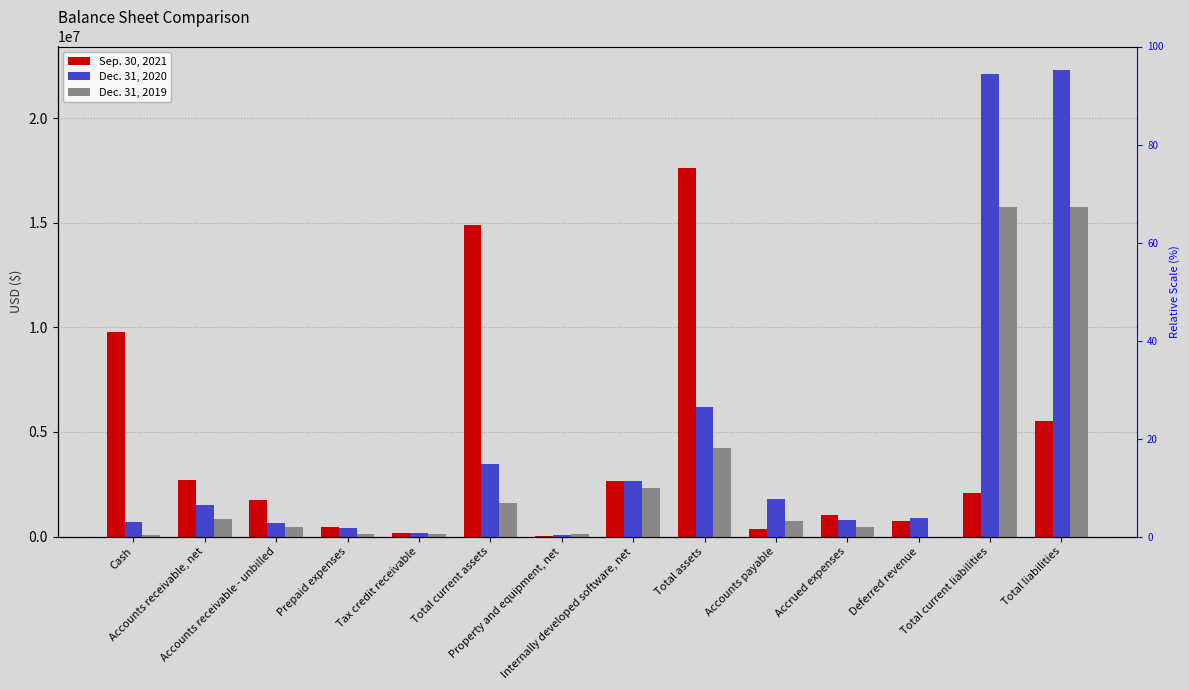

List the series in order of their overall mean, lowest first.

Dec. 31, 2019, Sep. 30, 2021, Dec. 31, 2020